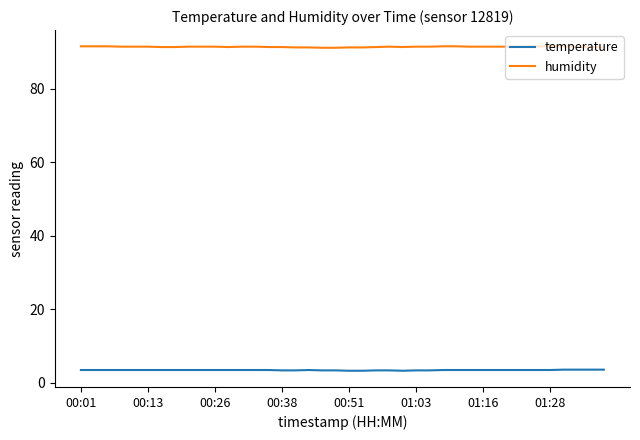

True or false: humidity and temperature intersect in this chart.

False